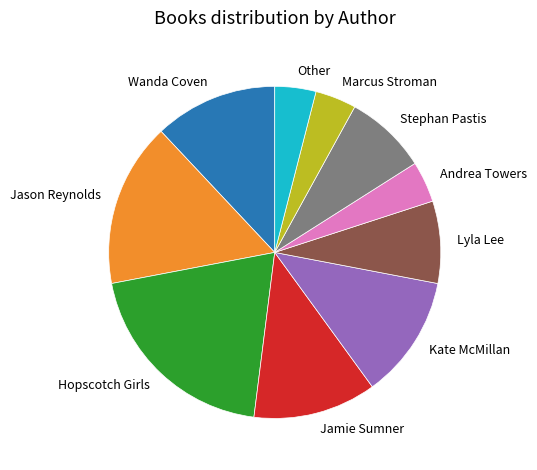

Is Andrea Towers the majority of the pie?

No